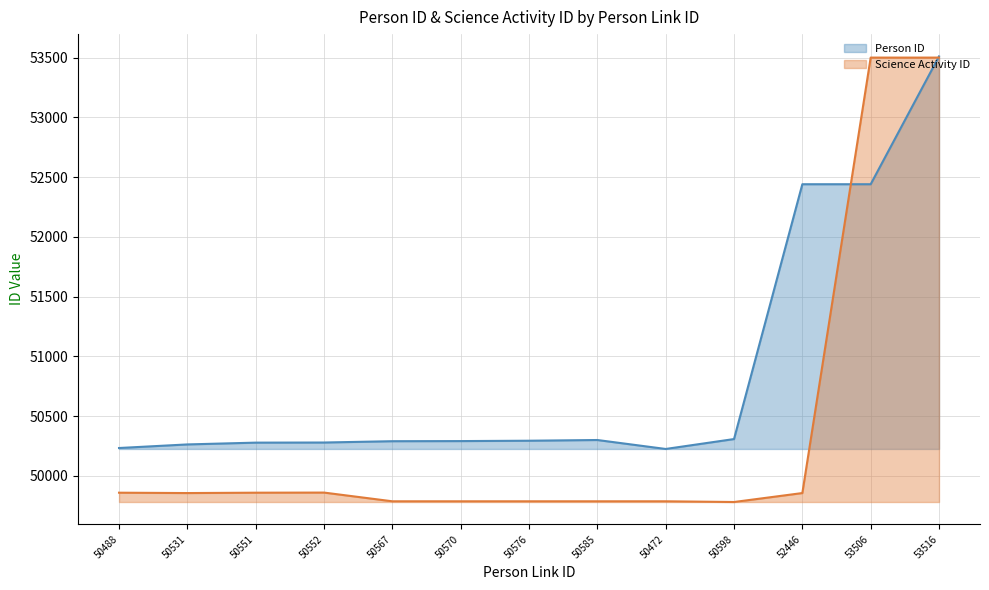

What position from the right is 50576?

7